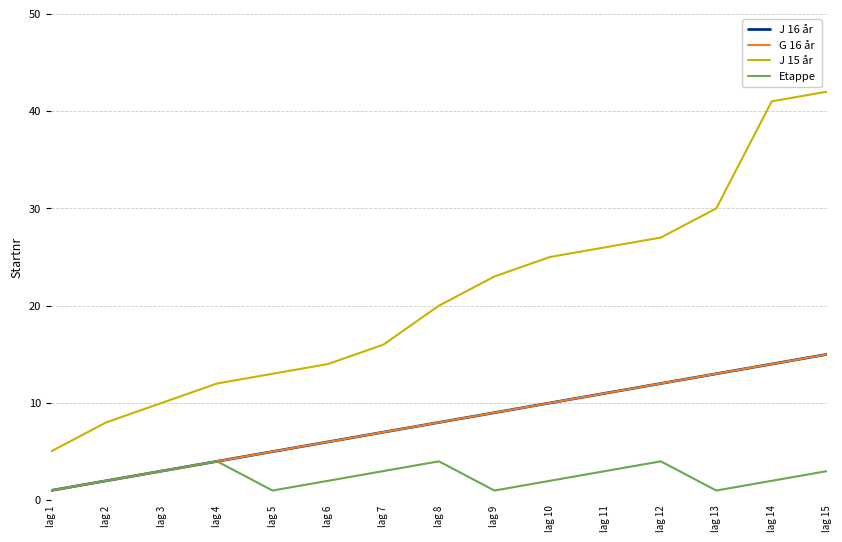

Is this an area chart (filled region under the line)?

No